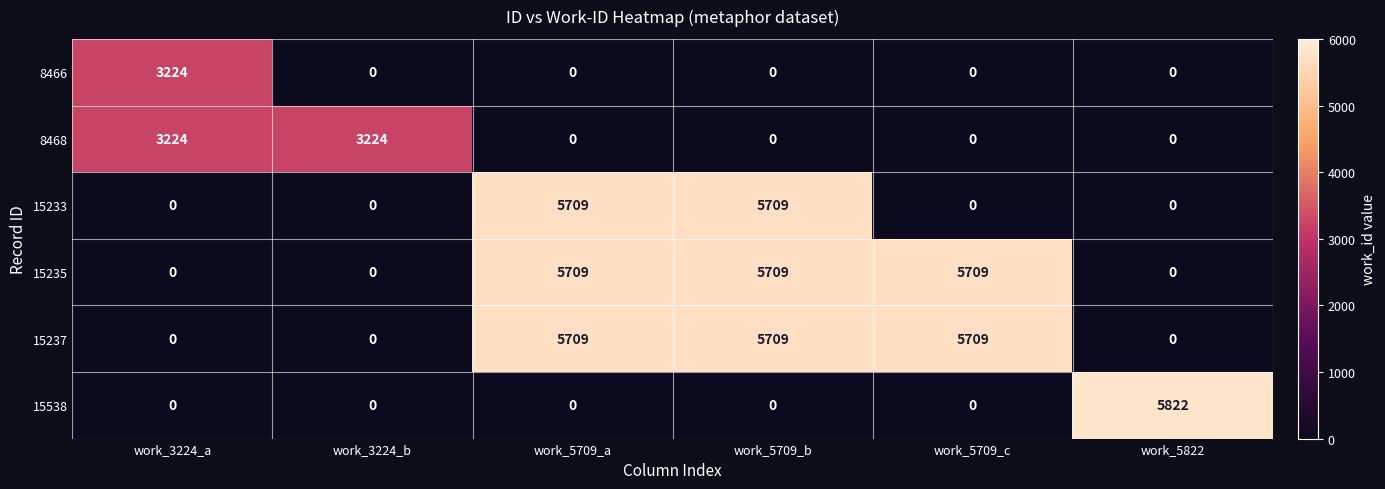

What is the maximum value shown in the chart?

5822